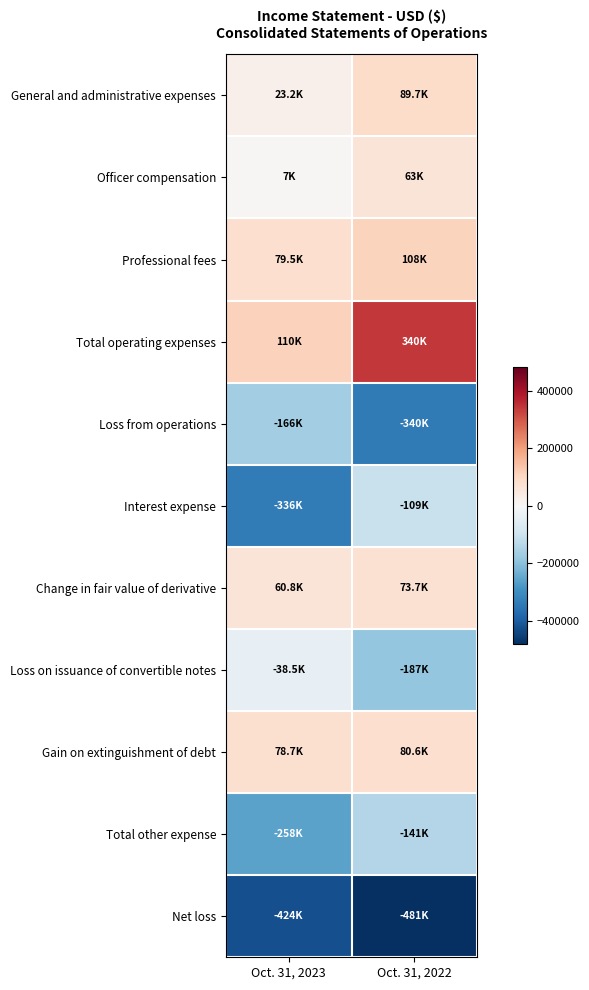

Count the number of data series in this chart.

11